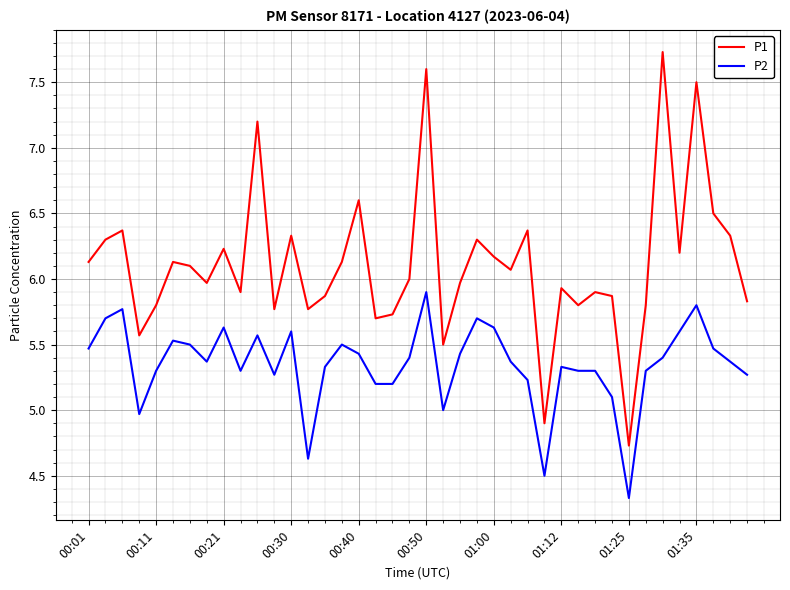

List the series in order of their peak value, highest first.

P1, P2